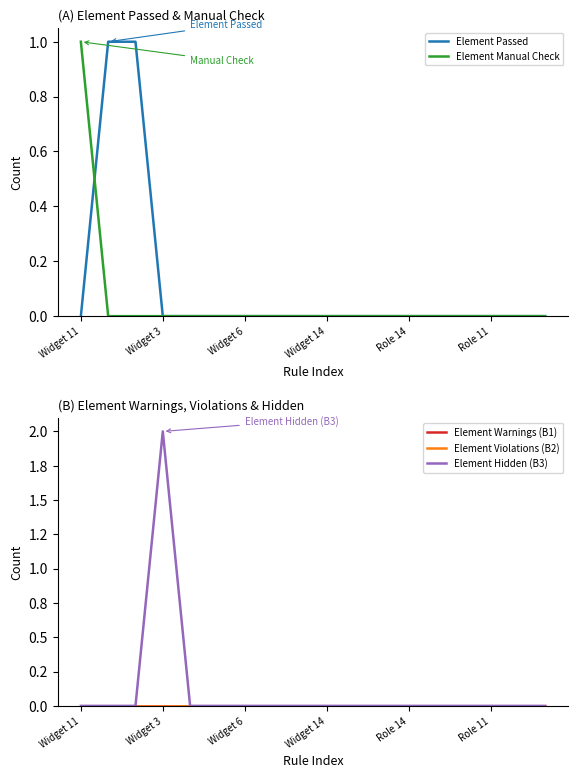

True or false: Element Manual Check and Element Hidden (B3) cross at least once.

False